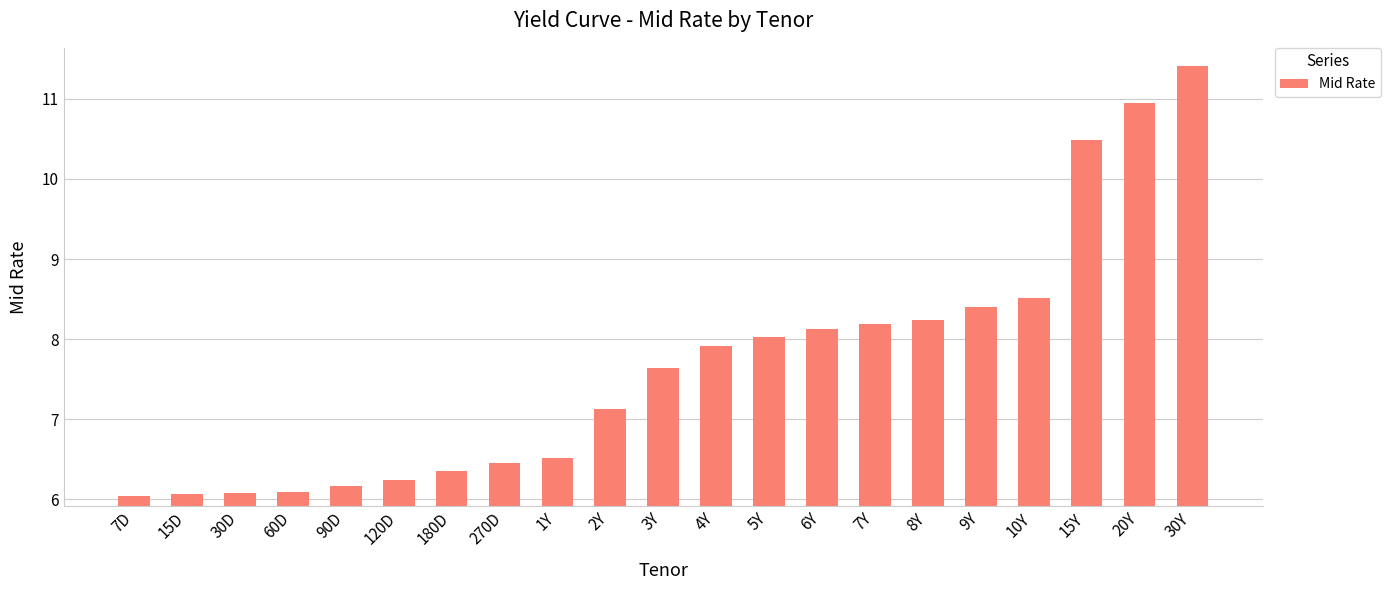

What is the change in value from 90D to 7Y?

+2.0